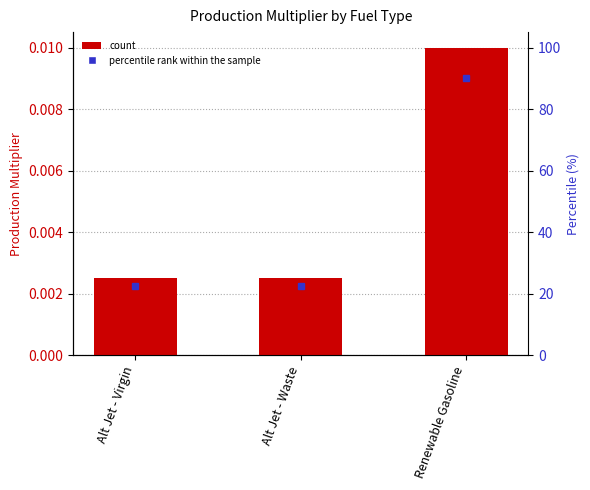

What is the label of the 3rd bar from the right?

Alt Jet - Virgin